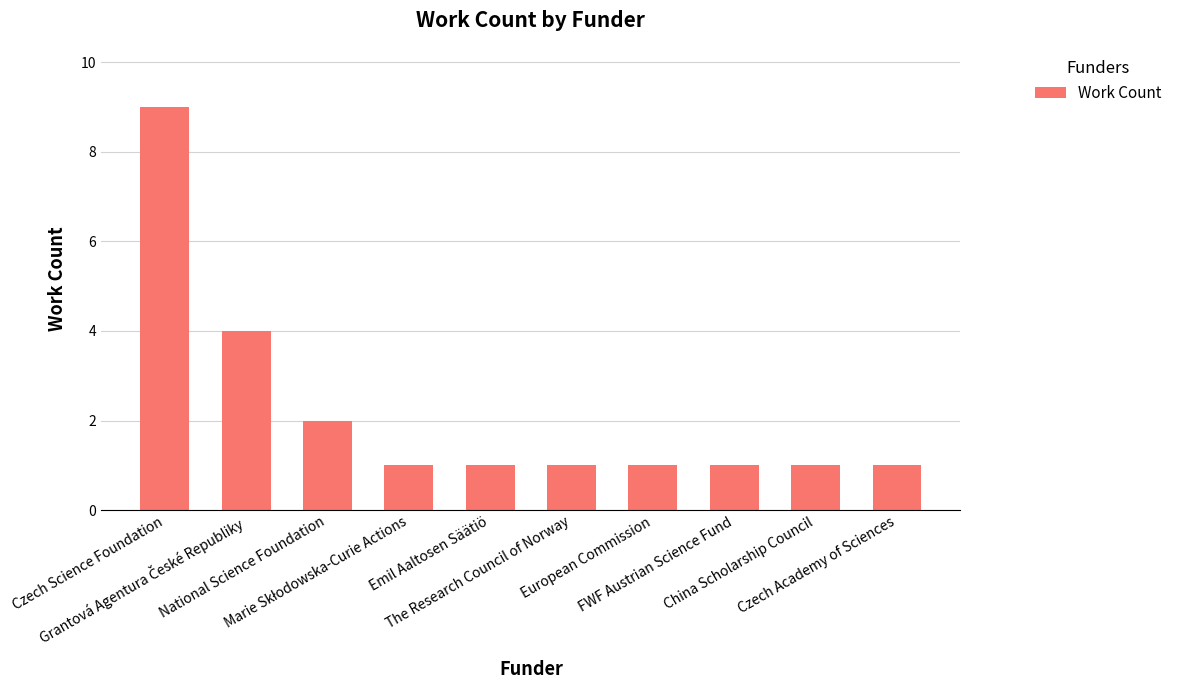

What position from the left is Emil Aaltosen Säätiö?

5